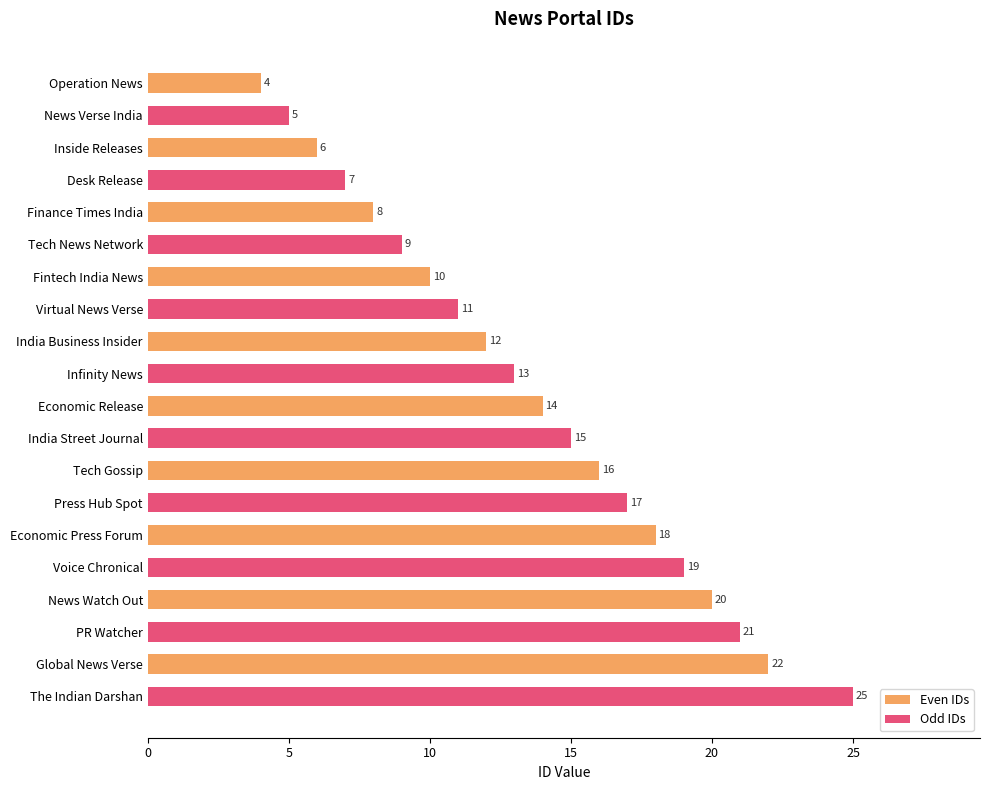

What is the sum of the Odd IDs values at Economic Press Forum and Economic Release?

34